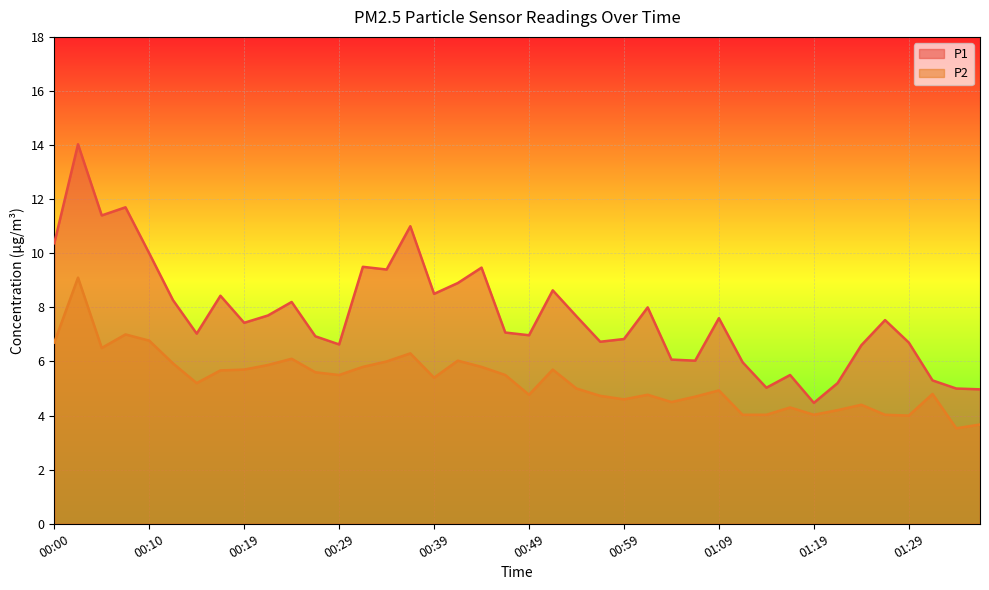

Rank the series by their maximum value, from highest to lowest.

P1, P2